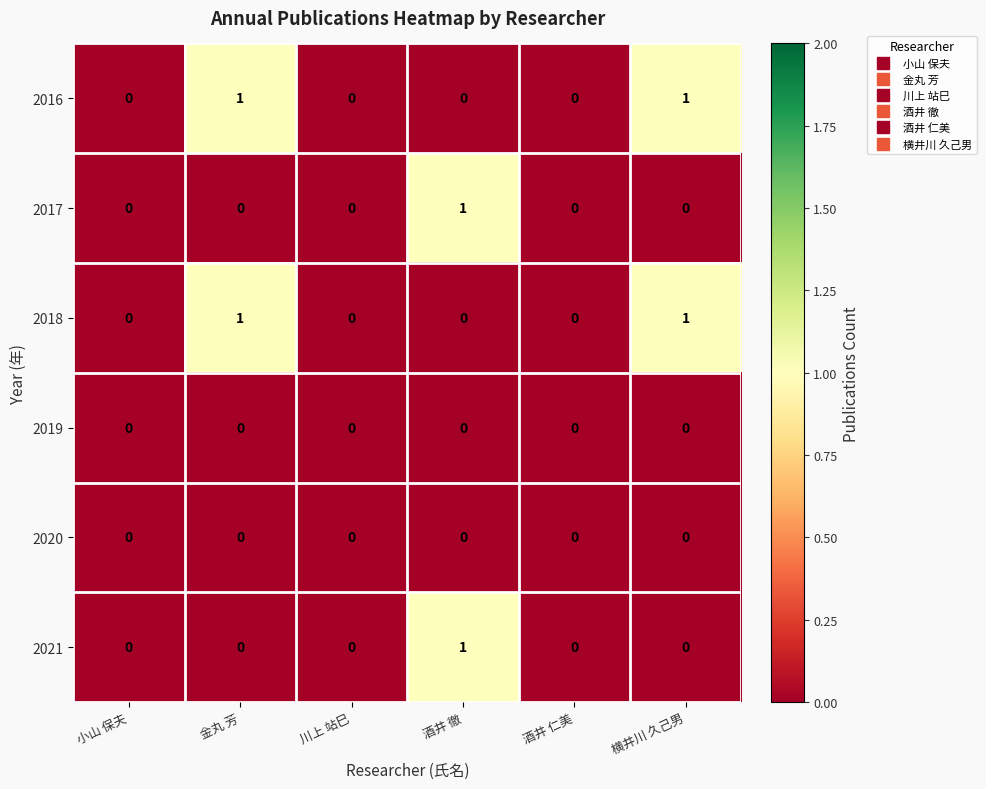

Is it true that 2020 equals 0 at 酒井 徹?

True